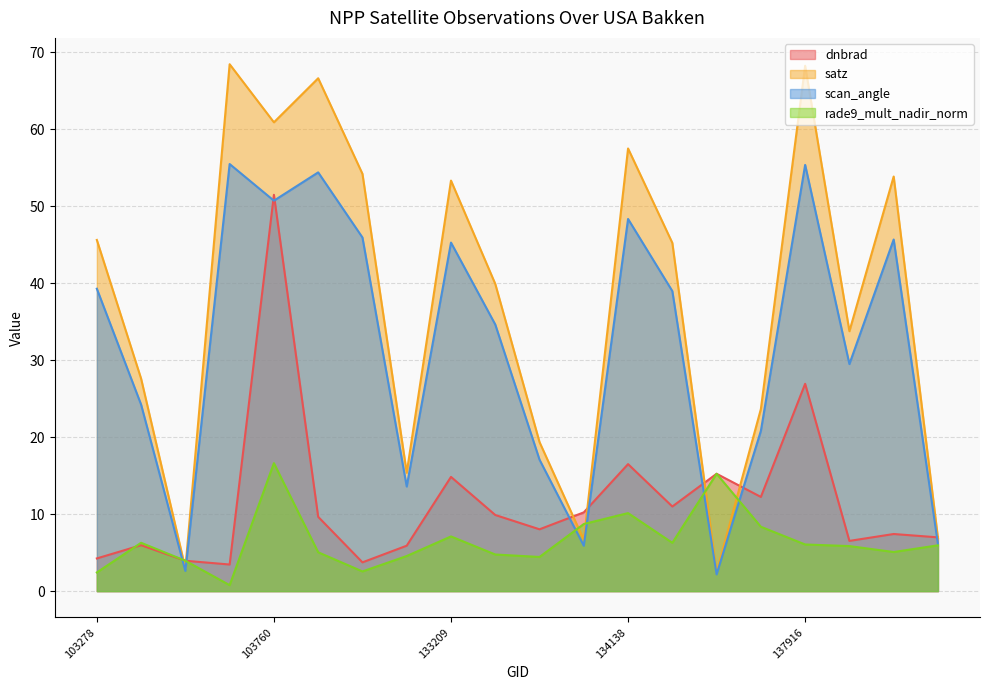

True or false: rade9_mult_nadir_norm has more than 1 points higher than both neighbors.

True